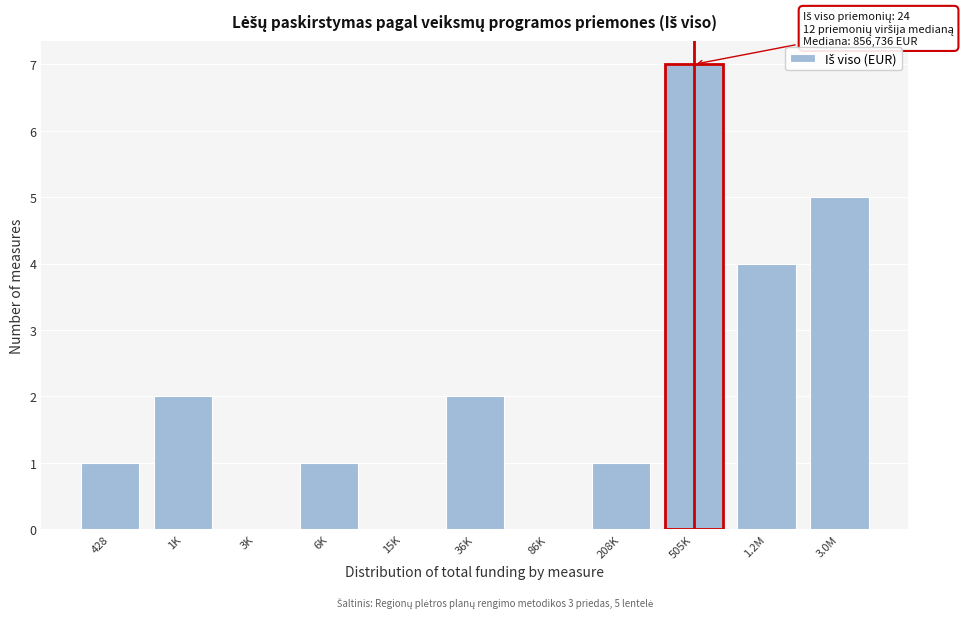

Reading left to right, transcribe all the data shown in this chart.

428=1	1K=2	3K=0	6K=1	15K=0	36K=2	86K=0	208K=1	505K=7	1.2M=4	3.0M=5